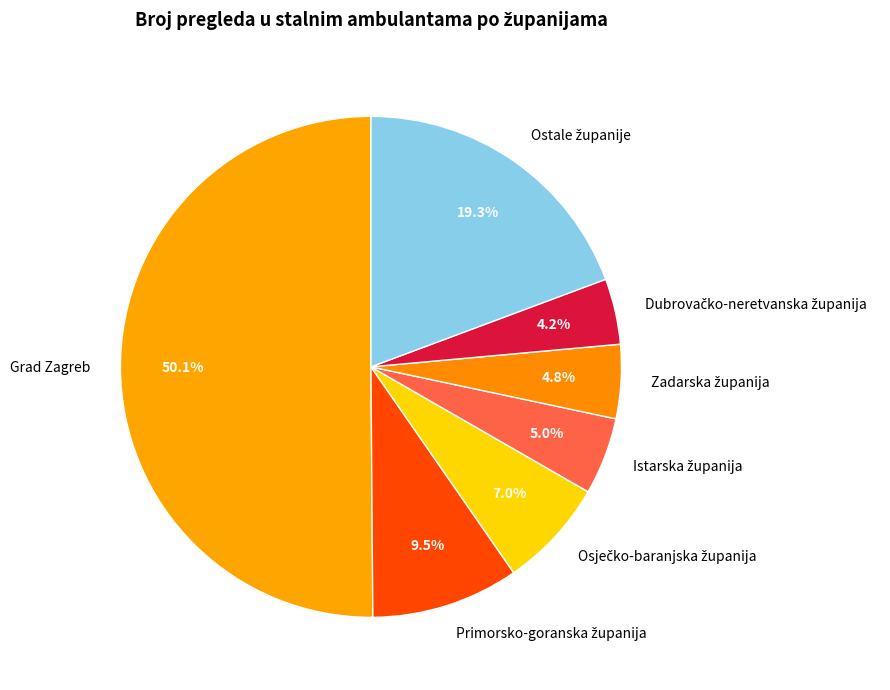

What is the largest slice in the pie chart?

Grad Zagreb